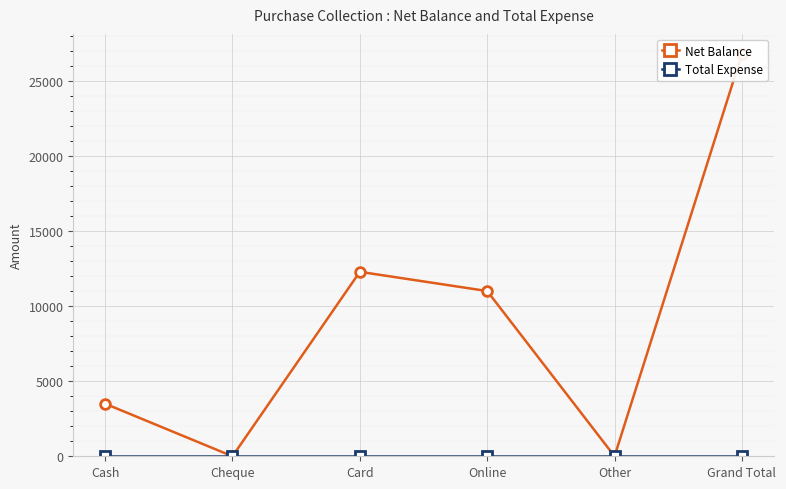

True or false: Net Balance and Total Expense intersect in this chart.

False